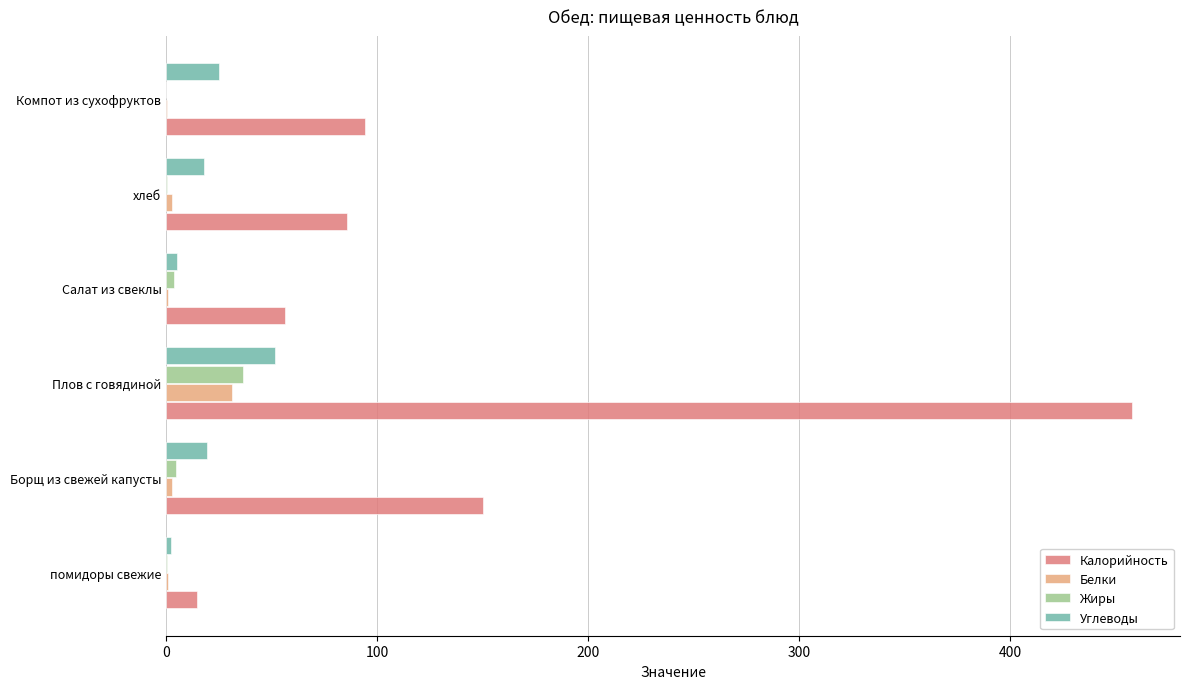

Read the Жиры value at Плов с говядиной.

36.6